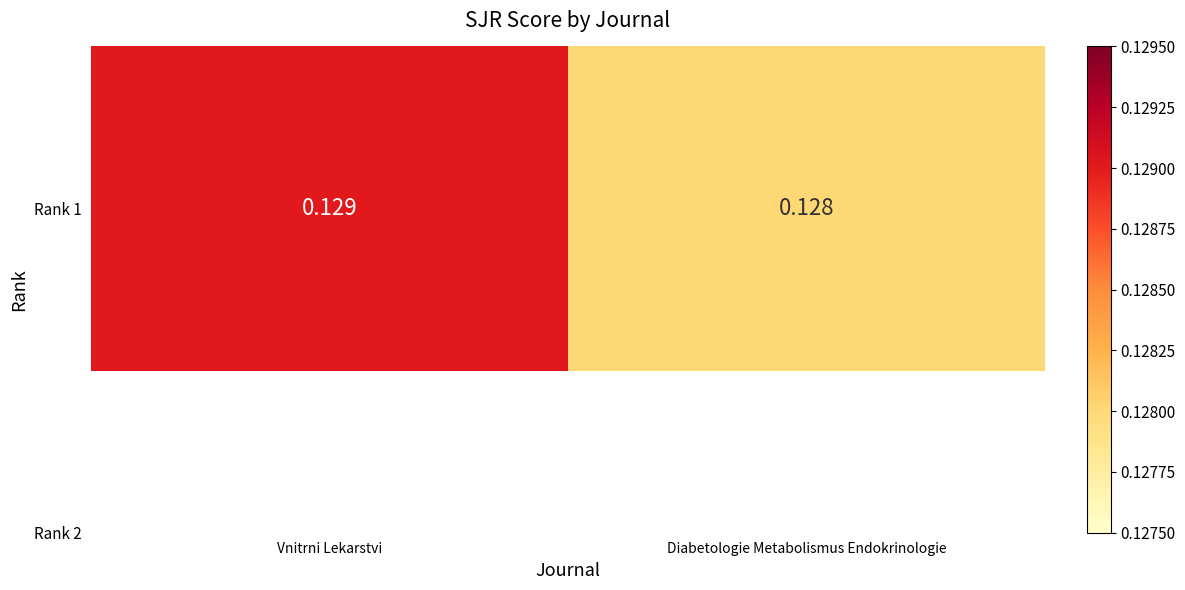

Rank the categories by value from lowest to highest.

Diabetologie Metabolismus Endokrinologie, Vnitrni Lekarstvi